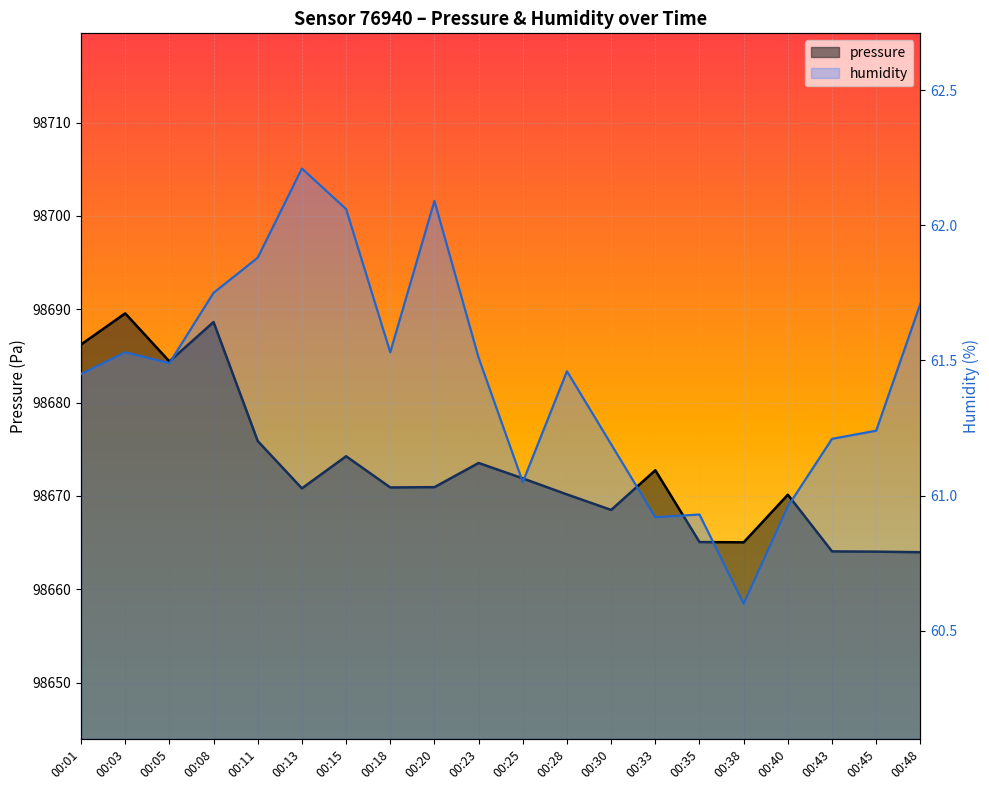

Reading left to right, extract all data points from this chart.

pressure: 00:01=98686.2	00:03=98689.6	00:05=98684.4	00:08=98688.6	00:11=98675.9	00:13=98670.8	00:15=98674.2	00:18=98670.9	00:20=98670.9	00:23=98673.5	00:25=98671.9	00:28=98670.2	00:30=98668.5	00:33=98672.8	00:35=98665.1	00:38=98665.0	00:40=98670.1	00:43=98664.1	00:45=98664.0	00:48=98664.0
humidity: 00:01=61.5	00:03=61.5	00:05=61.5	00:08=61.8	00:11=61.9	00:13=62.2	00:15=62.1	00:18=61.5	00:20=62.1	00:23=61.5	00:25=61.0	00:28=61.5	00:30=61.2	00:33=60.9	00:35=60.9	00:38=60.6	00:40=61.0	00:43=61.2	00:45=61.2	00:48=61.7